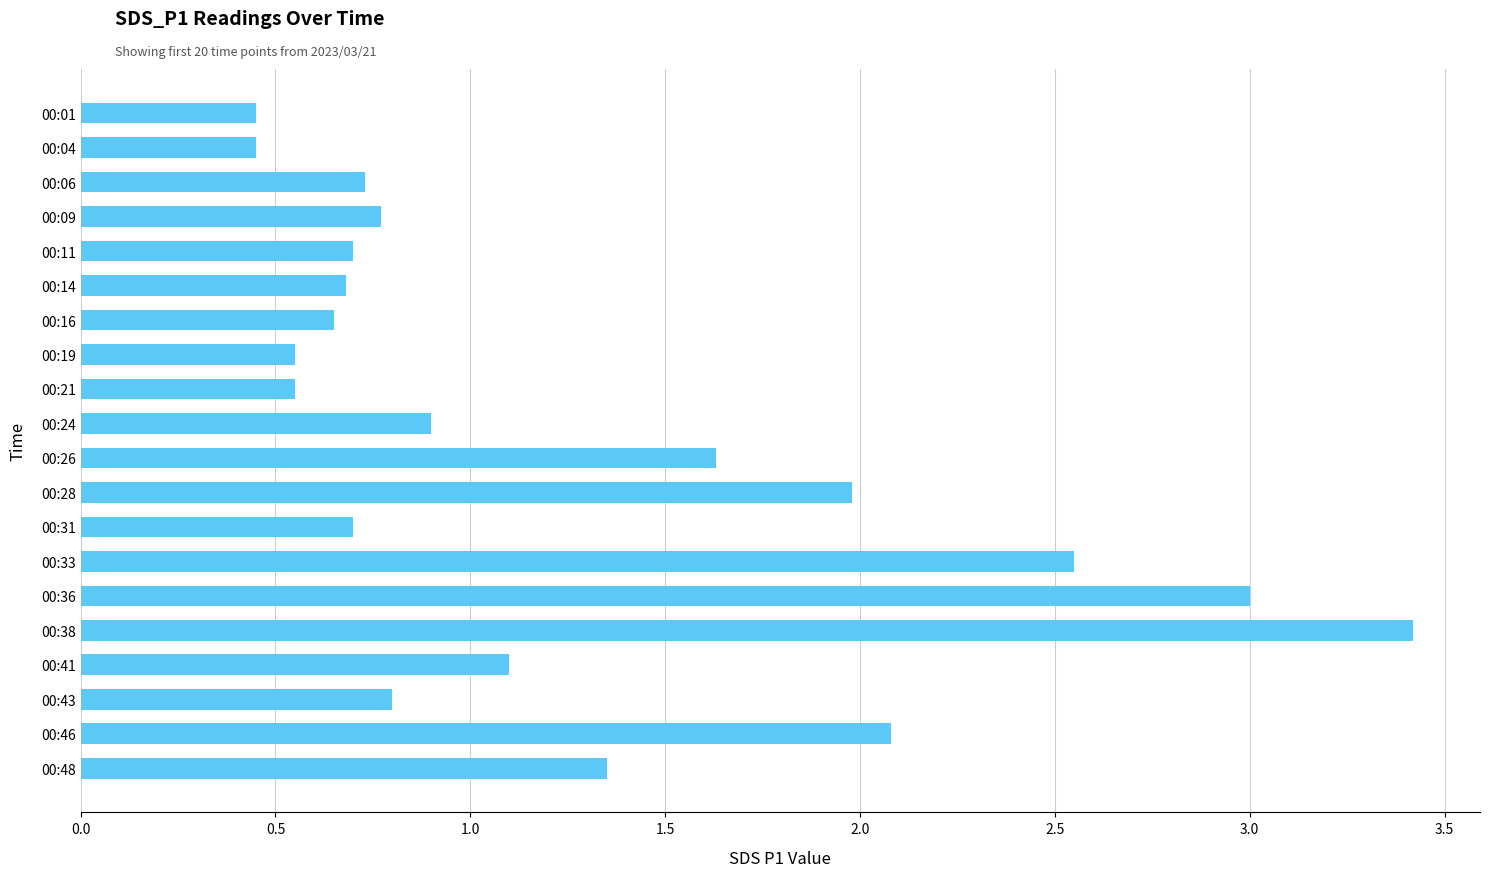

How many categories are shown in the chart?

20